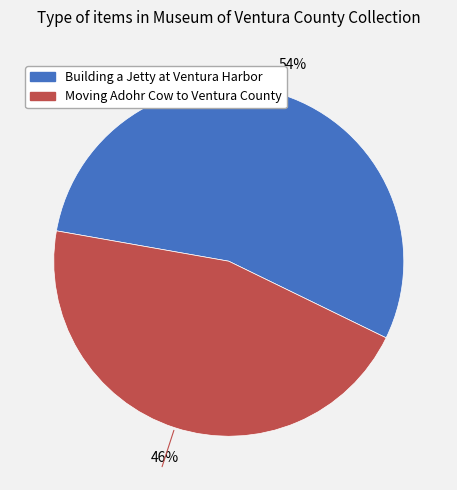

Which slice is the smallest?

Moving Adohr Cow to Ventura County